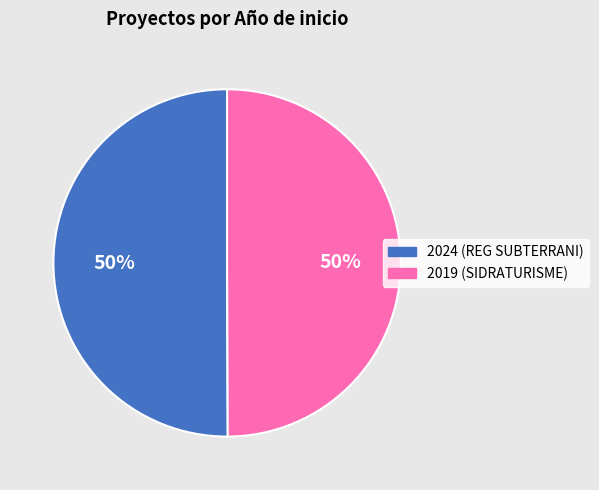

Count the number of slices in the pie.

2